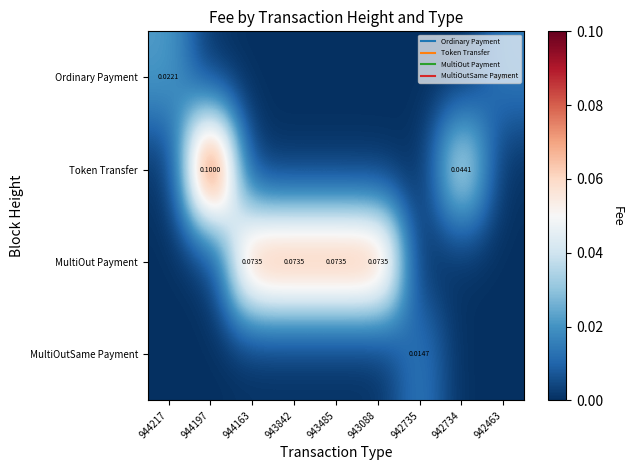

How many categories are shown in the chart?

9